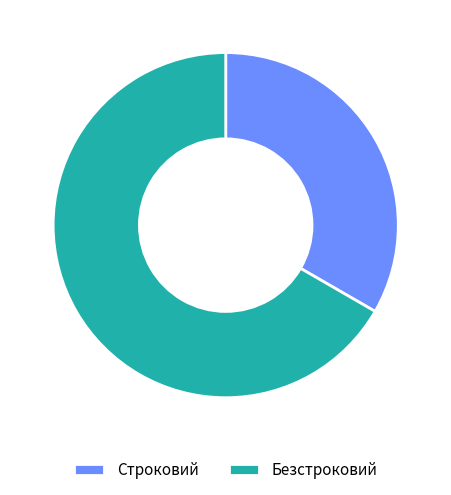

Which category has the biggest portion of the pie?

Безстроковий